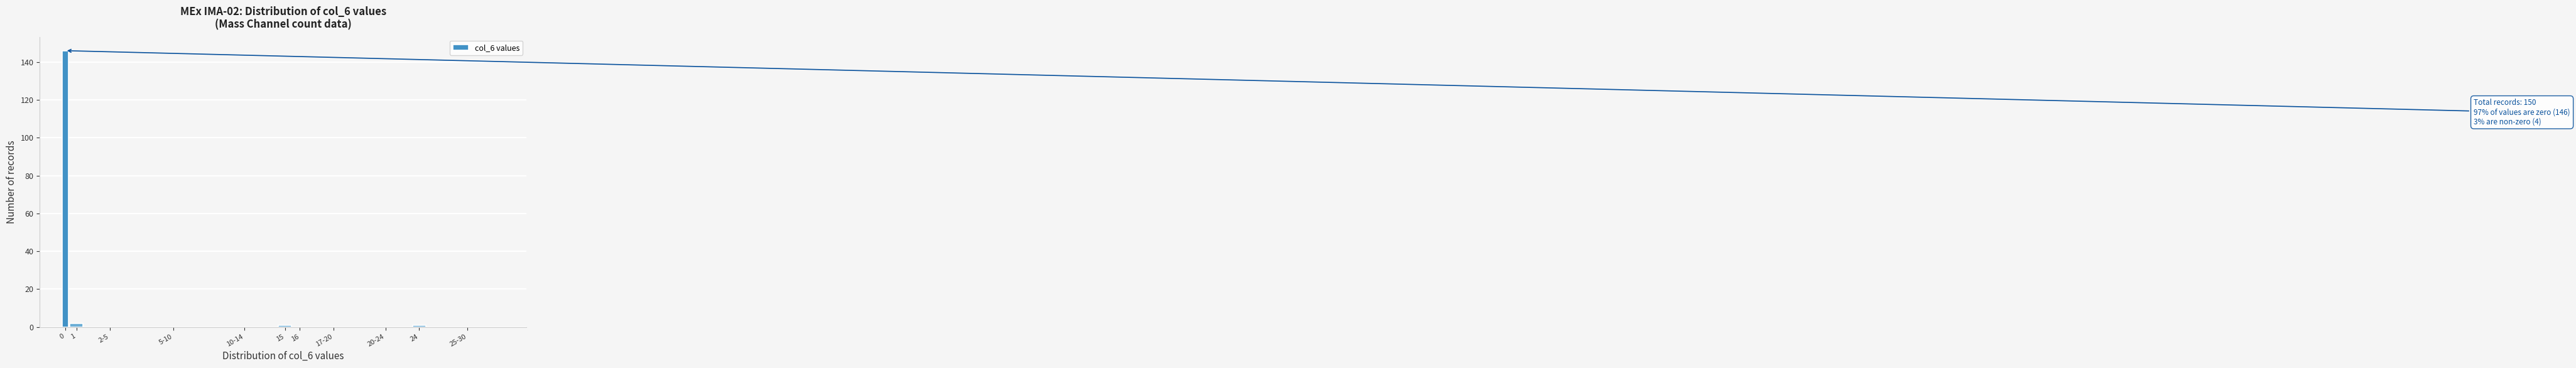

Reading right to left, extract all data points from this chart.

25-30=0	24=1	20-24=0	17-20=0	16=0	15=1	10-14=0	5-10=0	2-5=0	1=2	0=146